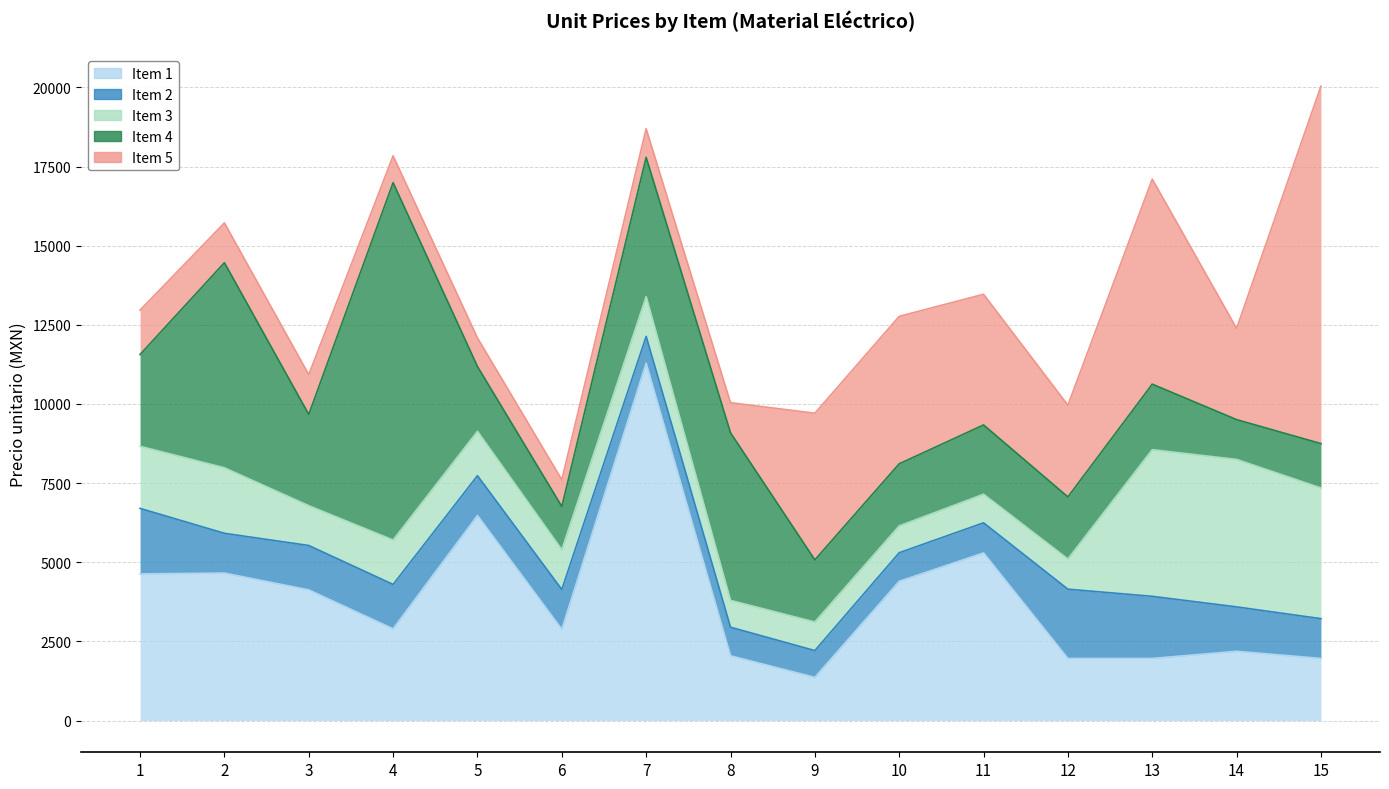

Reading left to right, extract all data points from this chart.

Item 1: 1=4632.6	2=4658.0	3=4127.6	4=2897.9	5=6477.7	6=2882.2	7=11288.4	8=2046.3	9=1364.2	10=4398.7	11=5294.5	12=1962.0	13=1962.0	14=2188.3	15=1962.0
Item 2: 1=2069.0	2=1257.0	3=1402.0	4=1402.0	5=1257.0	6=1257.0	7=846.1	8=902.6	9=846.1	10=902.6	11=951.8	12=2188.3	13=1962.0	14=1402.0	15=1257.0
Item 3: 1=1962.0	2=2069.0	3=1257.0	4=1402.0	5=1402.0	6=1257.0	7=1257.0	8=846.1	9=902.6	10=846.1	11=902.6	12=951.8	13=4632.6	14=4658.0	15=4127.6
Item 4: 1=2897.9	2=6477.7	3=2882.2	4=11288.4	5=2046.3	6=1364.2	7=4398.7	8=5294.5	9=1962.0	10=1962.0	11=2188.3	12=1962.0	13=2069.0	14=1257.0	15=1402.0
Item 5: 1=1402.0	2=1257.0	3=1257.0	4=846.1	5=902.6	6=846.1	7=902.6	8=951.8	9=4632.6	10=4658.0	11=4127.6	12=2897.9	13=6477.7	14=2882.2	15=11288.4